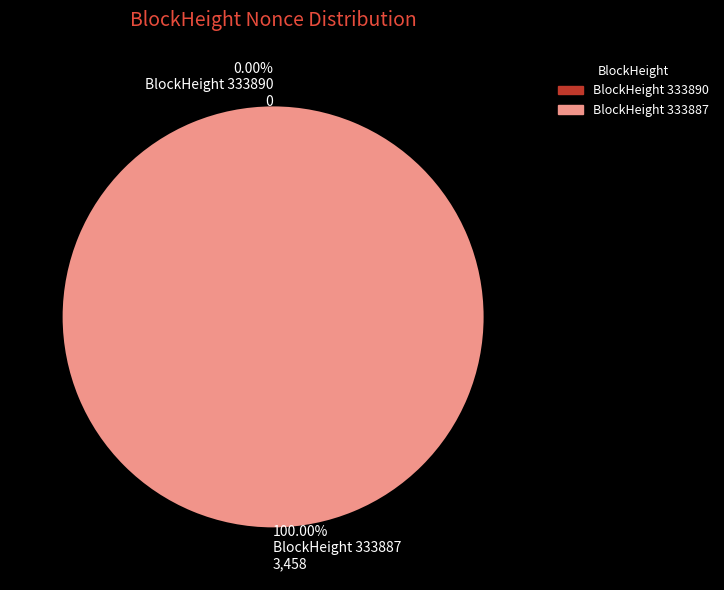

To the nearest percent, what is the combined percentage of 333887 and 333890?

100%